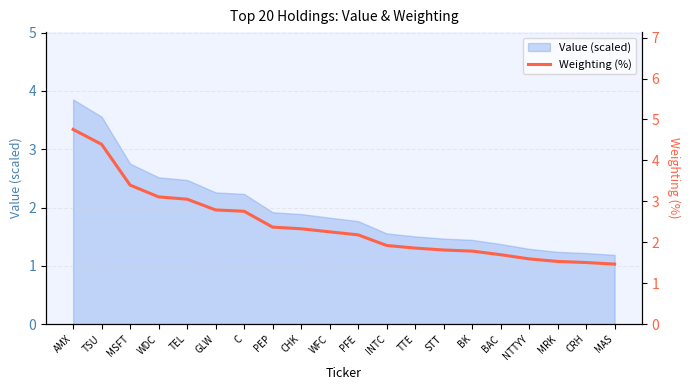

Where is the data nearest to the value 3?

TEL